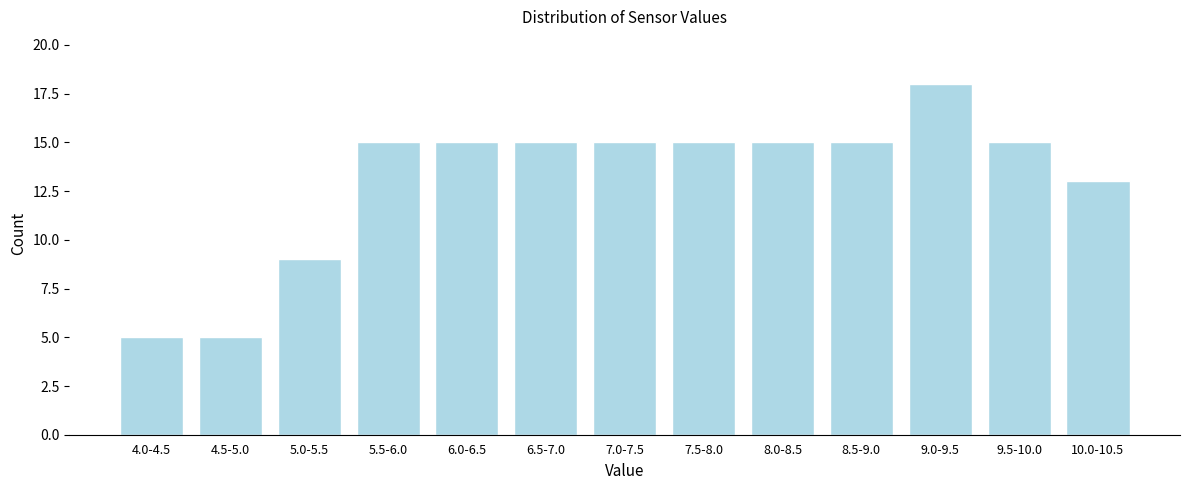

Reading left to right, transcribe all the data shown in this chart.

4.0-4.5=5	4.5-5.0=5	5.0-5.5=9	5.5-6.0=15	6.0-6.5=15	6.5-7.0=15	7.0-7.5=15	7.5-8.0=15	8.0-8.5=15	8.5-9.0=15	9.0-9.5=18	9.5-10.0=15	10.0-10.5=13